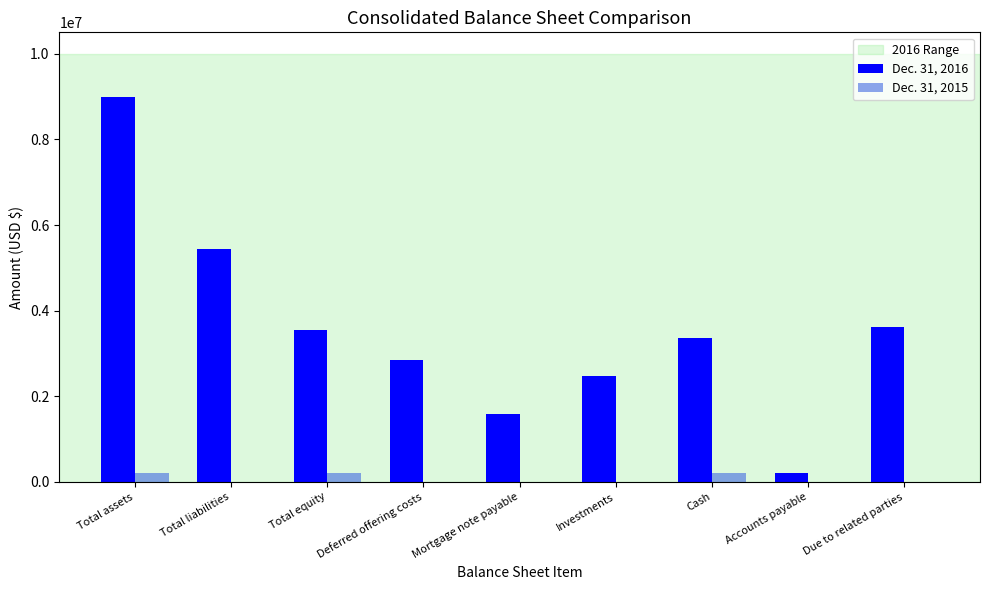

At which category is the sum across all series the highest?

Total assets